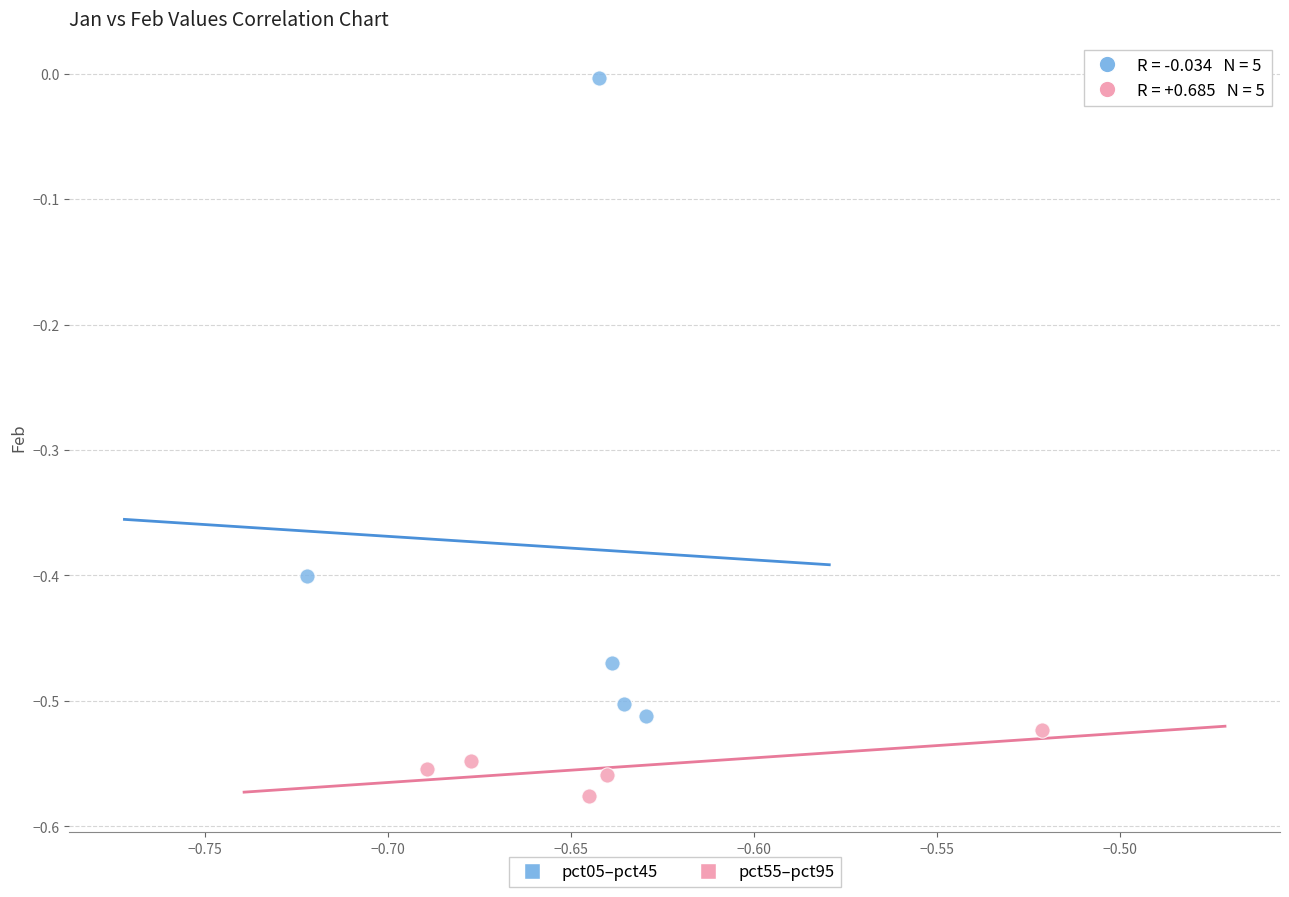

What are all the series names shown in the legend?

pct05–pct45, pct55–pct95